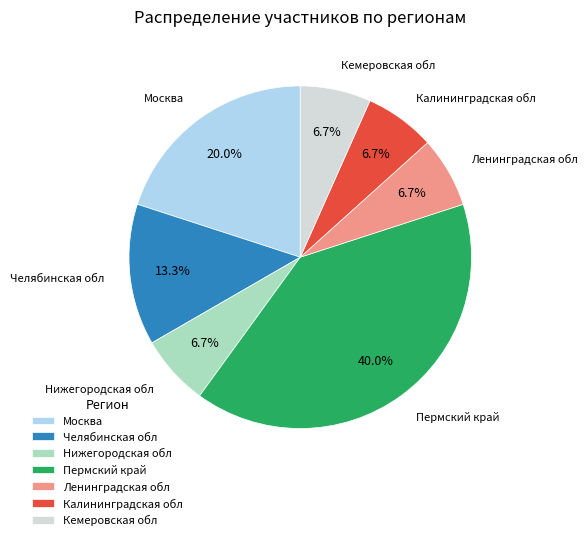

Which category has the biggest portion of the pie?

Пермский край